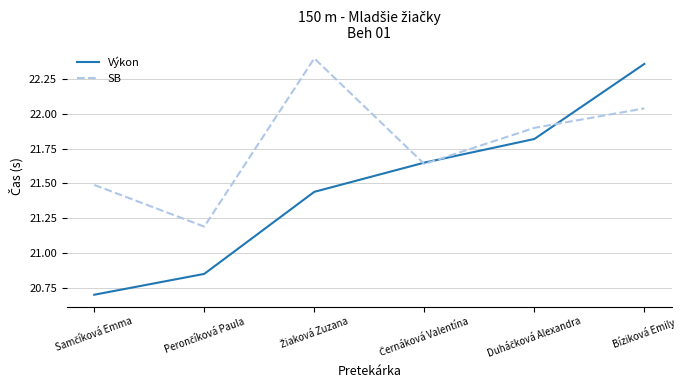

List the series in order of their overall mean, lowest first.

Výkon, SB